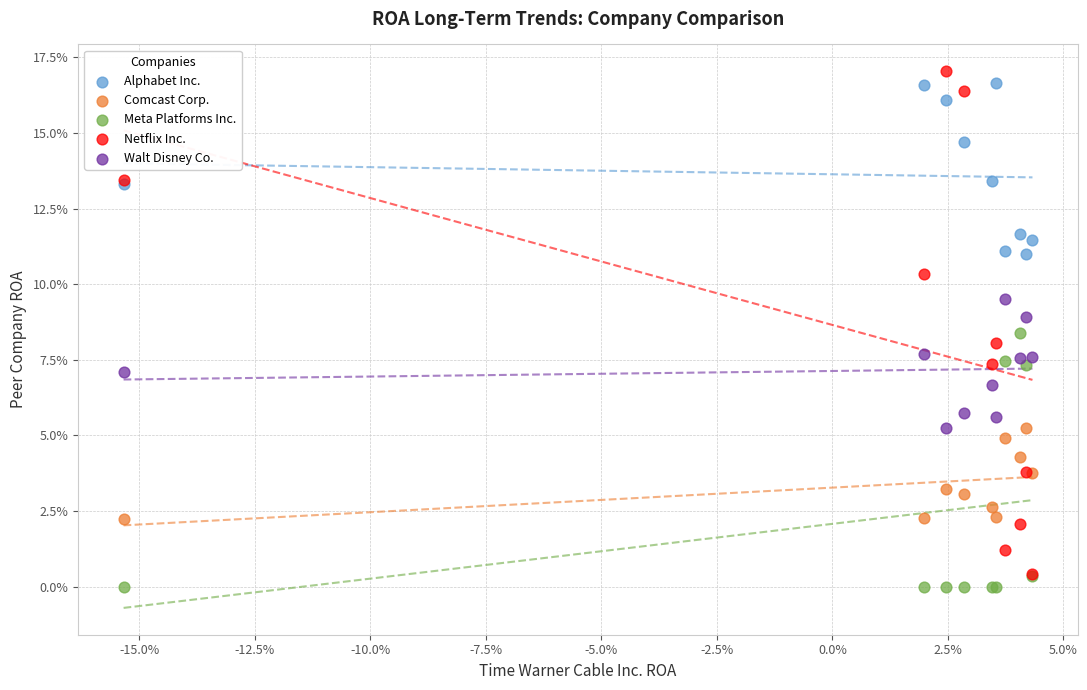

What are all the series names shown in the legend?

Alphabet Inc., Comcast Corp., Meta Platforms Inc., Netflix Inc., Walt Disney Co.